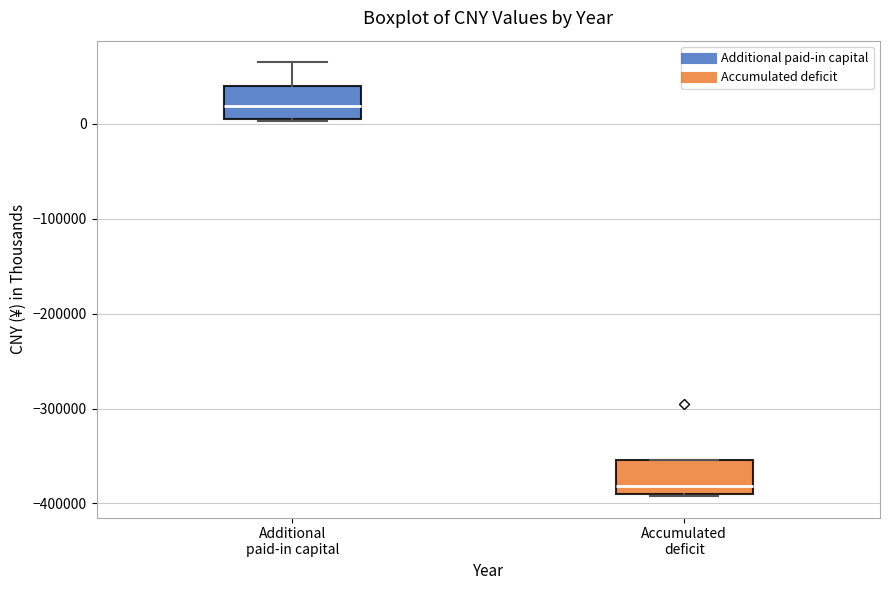

Reading left to right, transcribe this box plot: for each box, give where its median line is, the range the box spans, and where its two whiskers end, as read against the y-axis. The values are not printed on the chart, so give them approximately, as read against the axis.

Additional paid-in capital: median 20000, box 10000 to 40000, whiskers 0 to 60000
Accumulated deficit: median -380000, box -390000 to -350000, whiskers -390000 to -350000